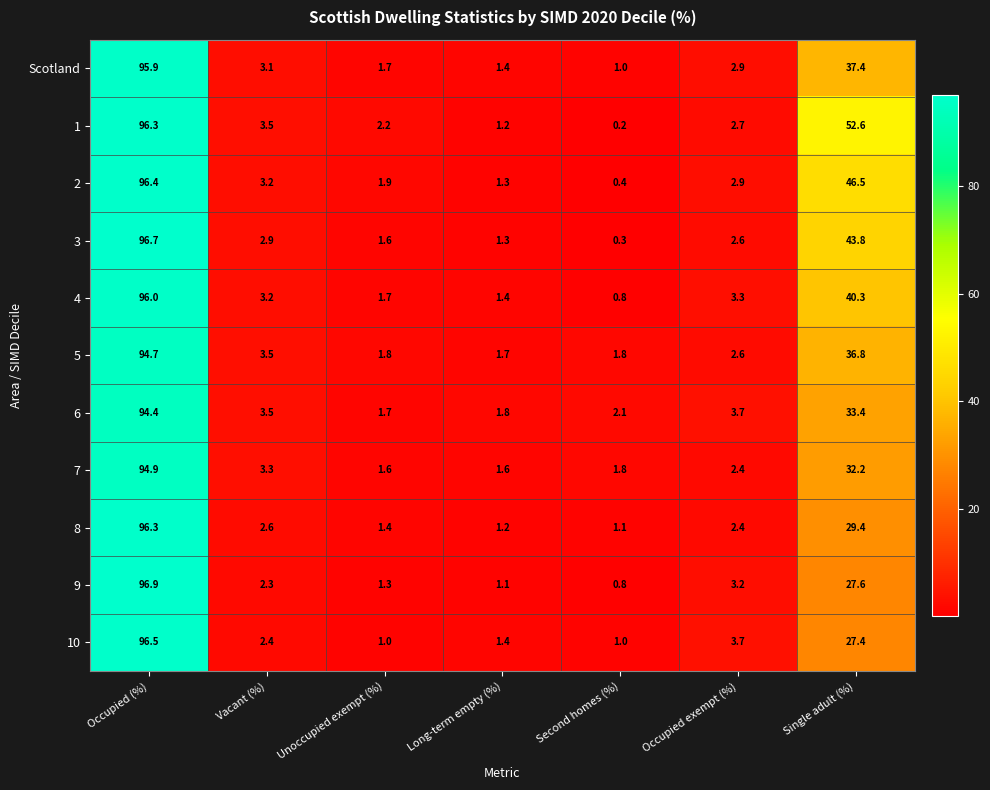

List the labels in order of 2 value, largest first.

Occupied (%), Single adult (%), Vacant (%), Occupied exempt (%), Unoccupied exempt (%), Long-term empty (%), Second homes (%)